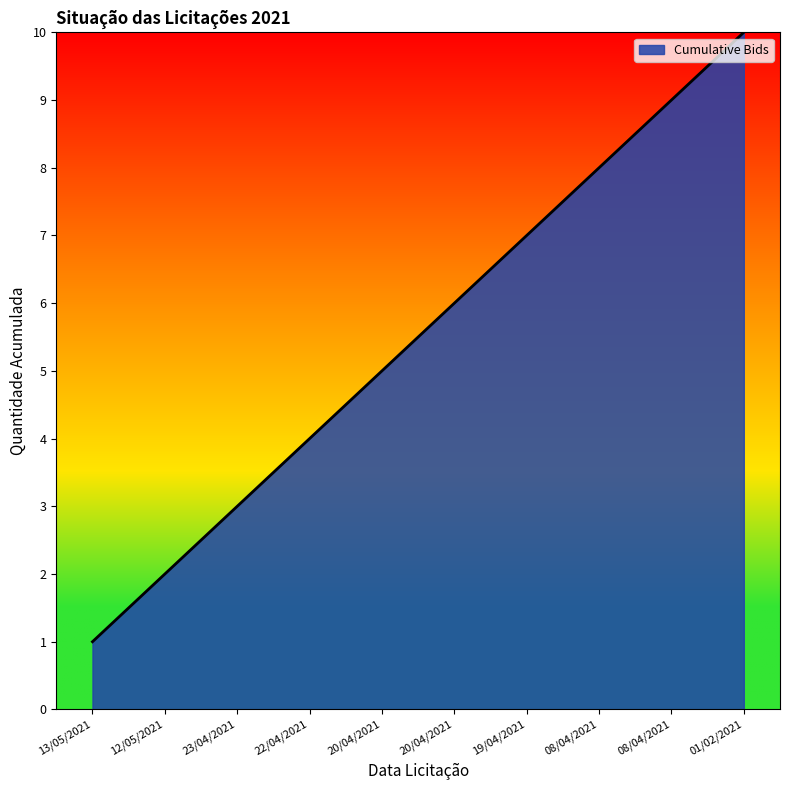

At which label does the data first exceed 6?

19/04/2021